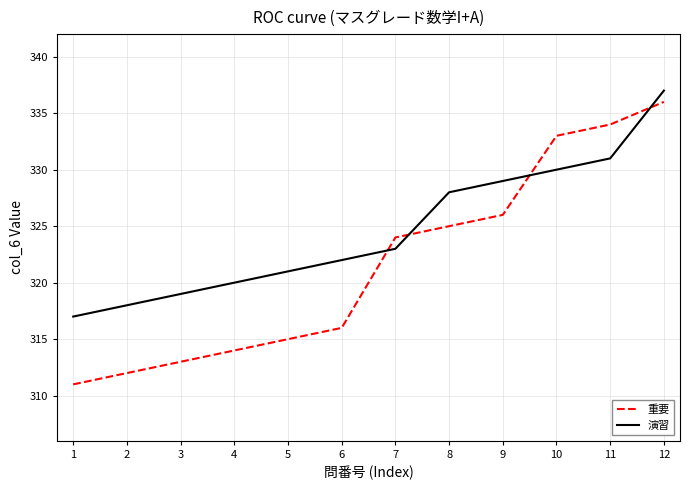

Reading left to right, list all the values displayed in this chart.

重要: 1=311	2=312	3=313	4=314	5=315	6=316	7=324	8=325	9=326	10=333	11=334	12=336
演習: 1=317	2=318	3=319	4=320	5=321	6=322	7=323	8=328	9=329	10=330	11=331	12=337